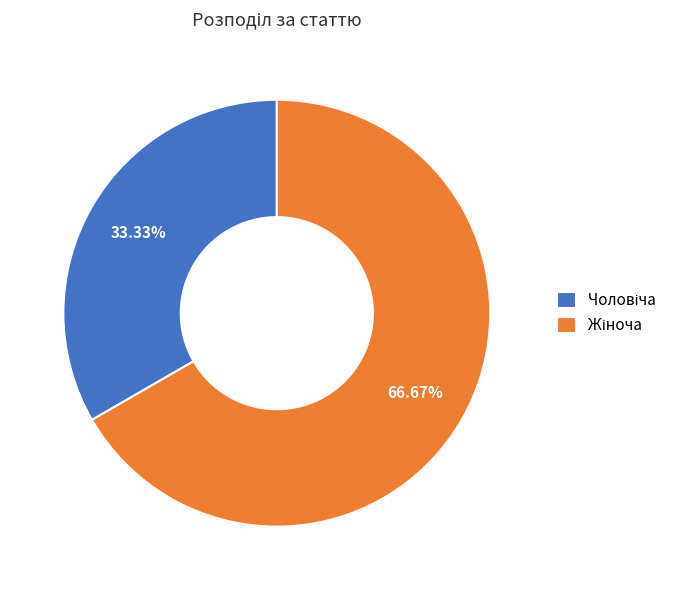

Is there any slice that represents more than half of the pie?

Yes